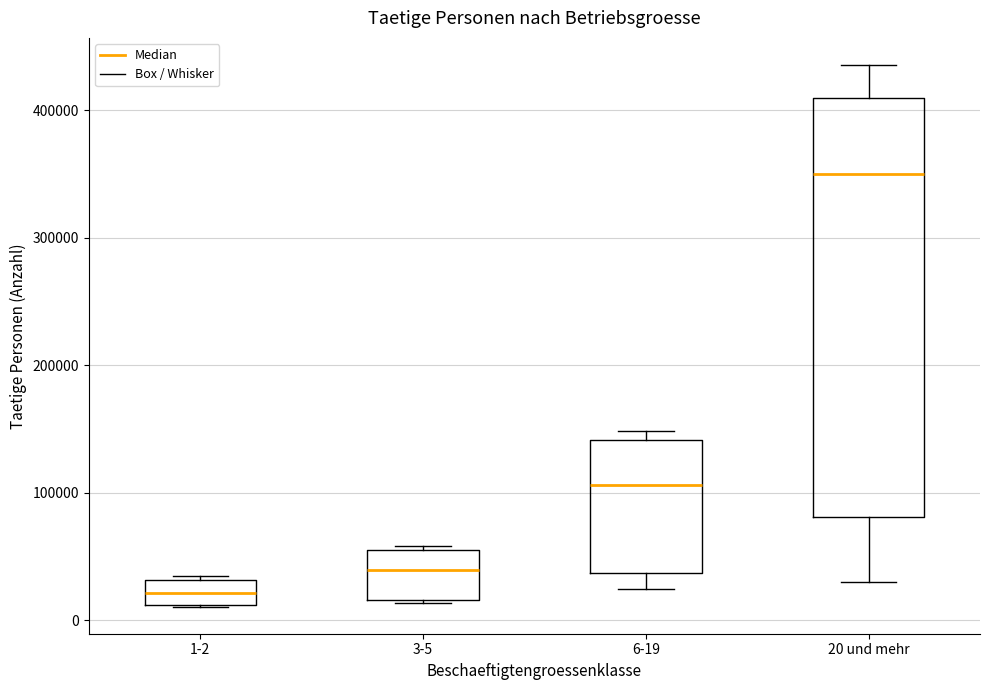

Which box has the highest median line?

20 und mehr